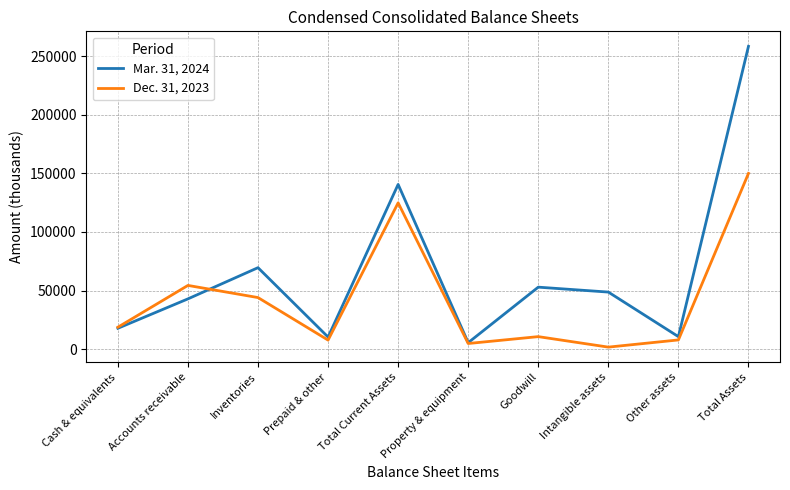

What is the maximum value shown in the chart?

258389